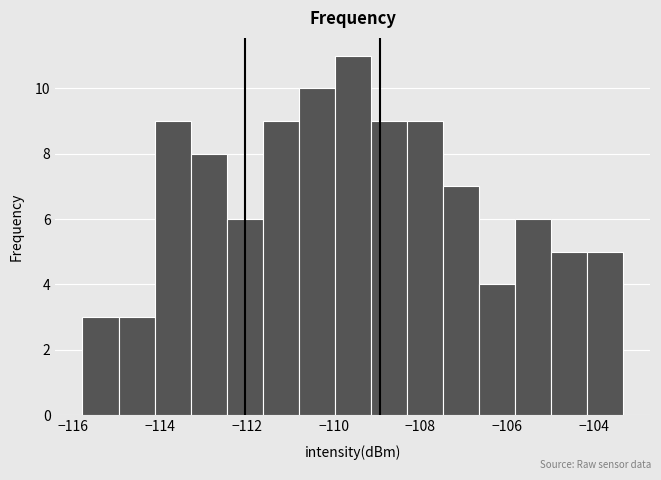

Reading left to right, list every bar in this chart as the range it spans on the x-axis followed by its height. Neither the bar edges nor the heights are printed on the chart, so give them approximately, as read against the axes.

-115.8 to -115.0: 3
-115.0 to -114.2: 3
-114.2 to -113.2: 9
-113.2 to -112.4: 8
-112.4 to -111.6: 6
-111.6 to -110.8: 9
-110.8 to -110.0: 10
-110.0 to -109.2: 11
-109.2 to -108.4: 9
-108.4 to -107.4: 9
-107.4 to -106.6: 7
-106.6 to -105.8: 4
-105.8 to -105.0: 6
-105.0 to -104.2: 5
-104.2 to -103.4: 5